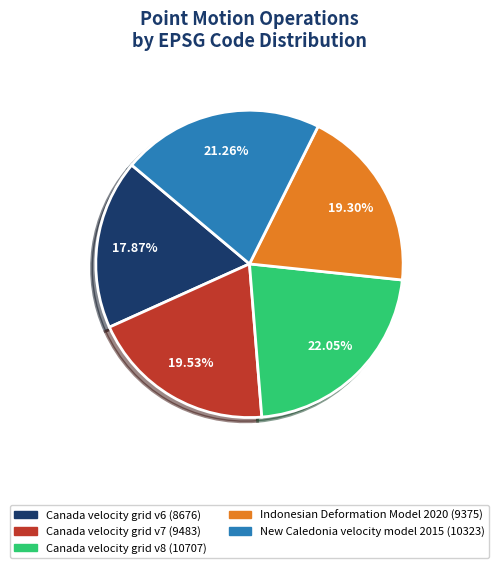

To the nearest percent, what is the combined percentage of Canada velocity grid v6 and Indonesian Deformation Model 2020?

37%